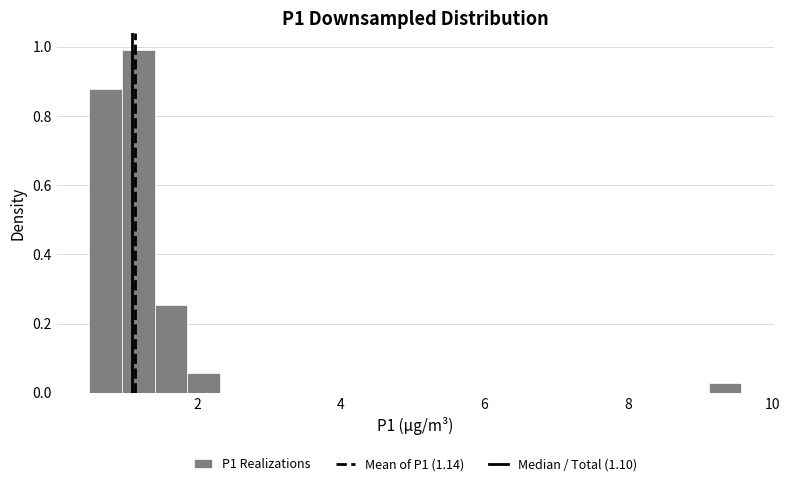

Around what value on the x-axis is the tallest bar? Give the approximate position of its centre, as read against the axis.

1.2